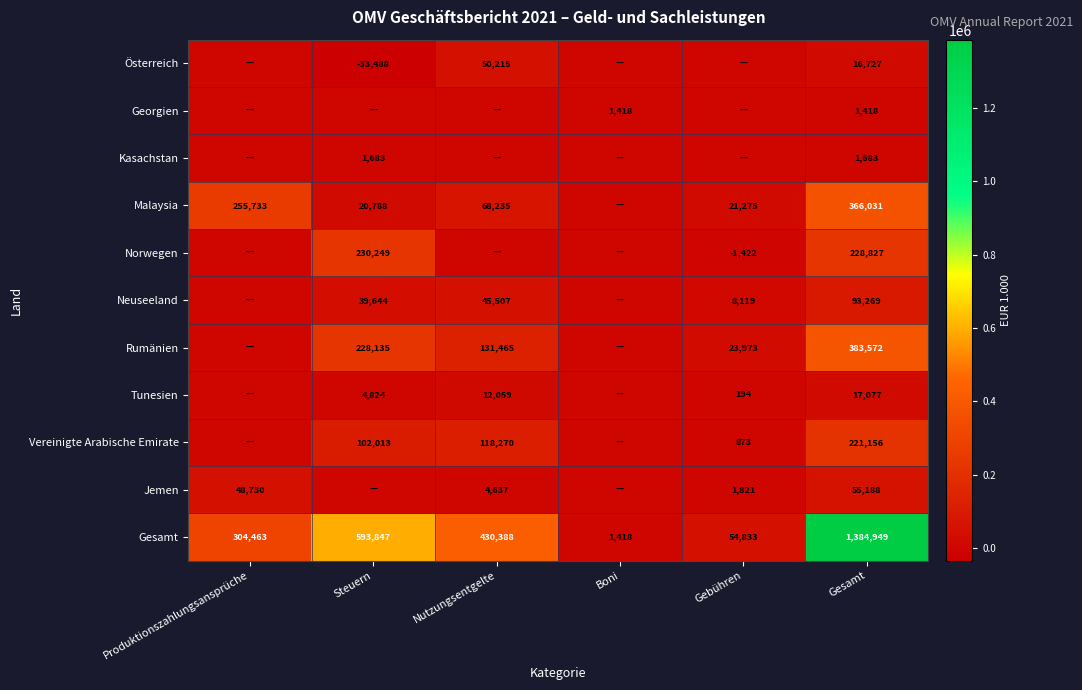

What is the maximum value shown in the chart?

1384949